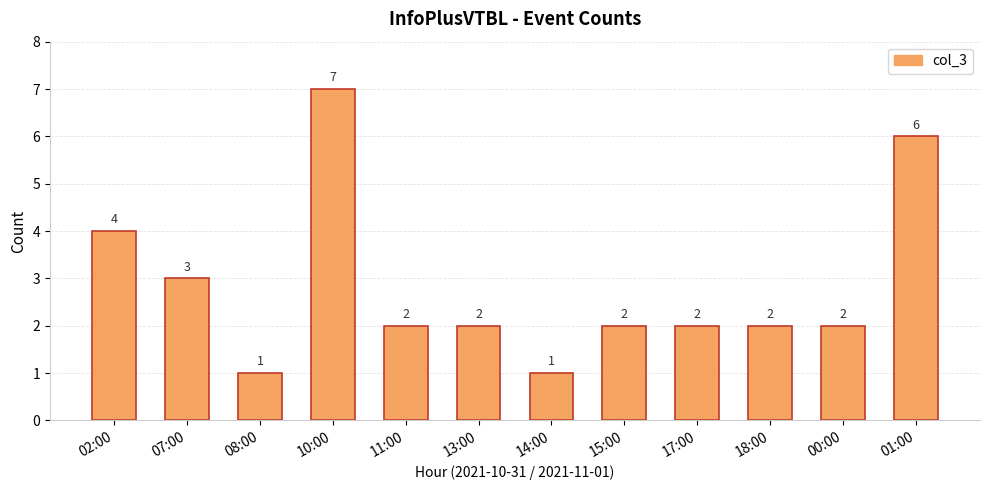

Reading left to right, transcribe all the data shown in this chart.

02:00=4	07:00=3	08:00=1	10:00=7	11:00=2	13:00=2	14:00=1	15:00=2	17:00=2	18:00=2	00:00=2	01:00=6